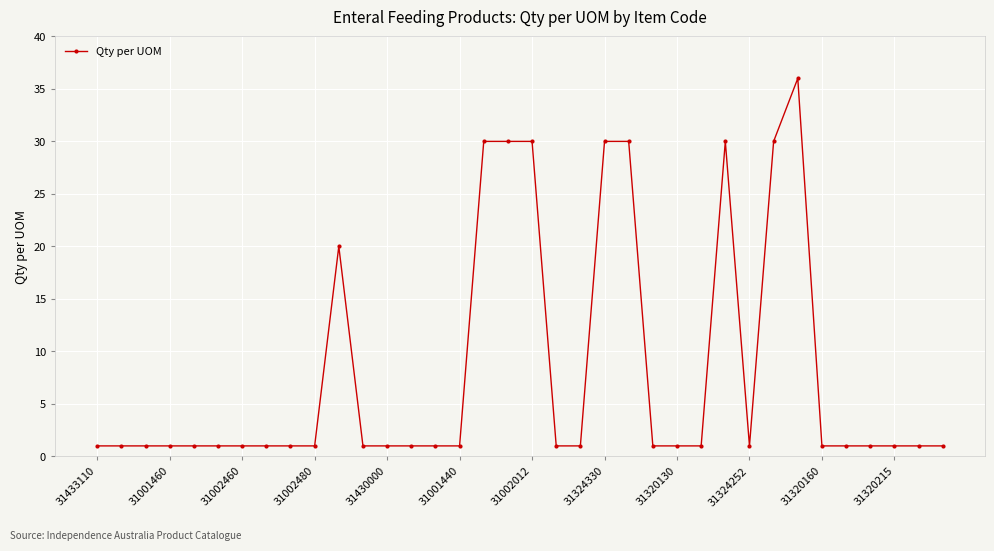

What is the sum of all values?

293